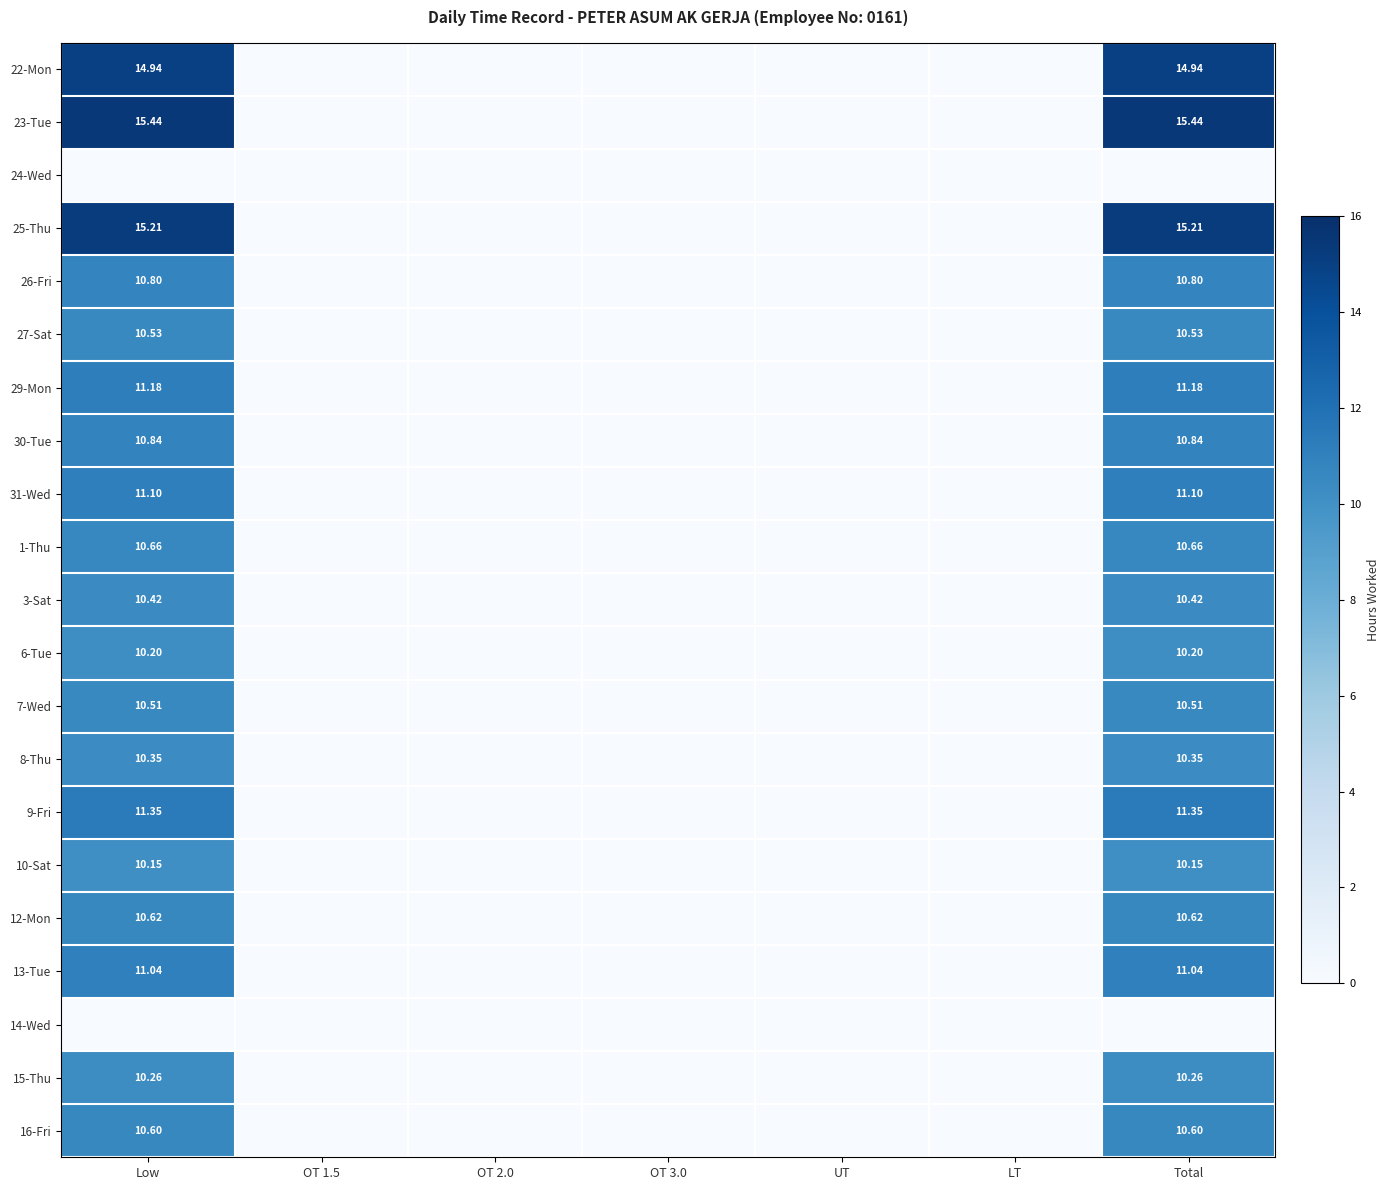

What is the sum of all 29-Mon values?

22.4